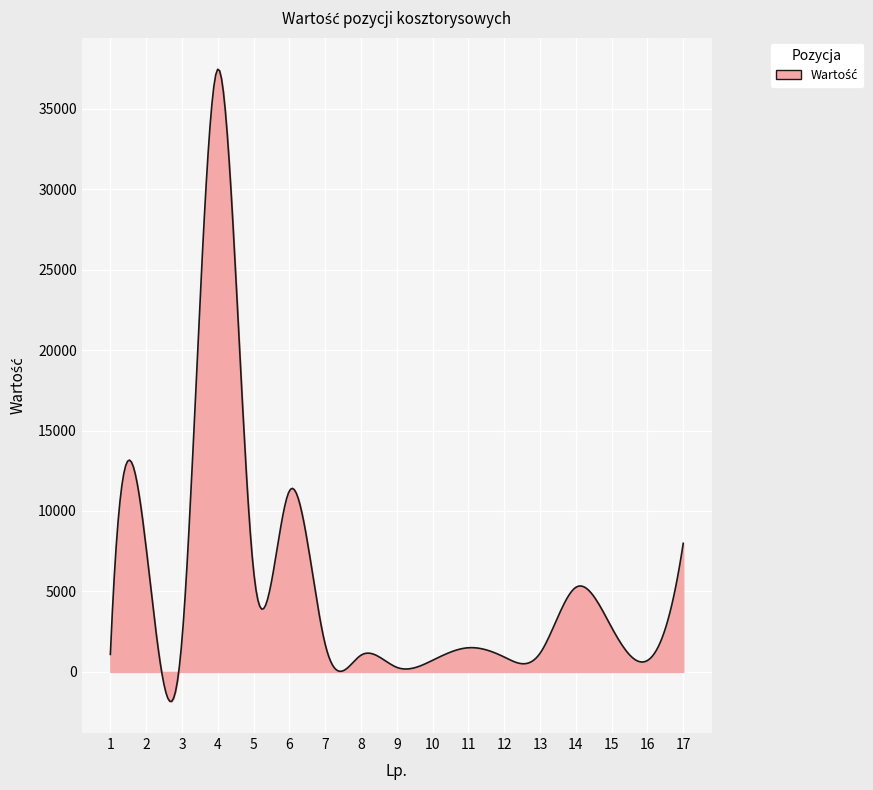

What is the maximum value shown in the chart?

37444.9